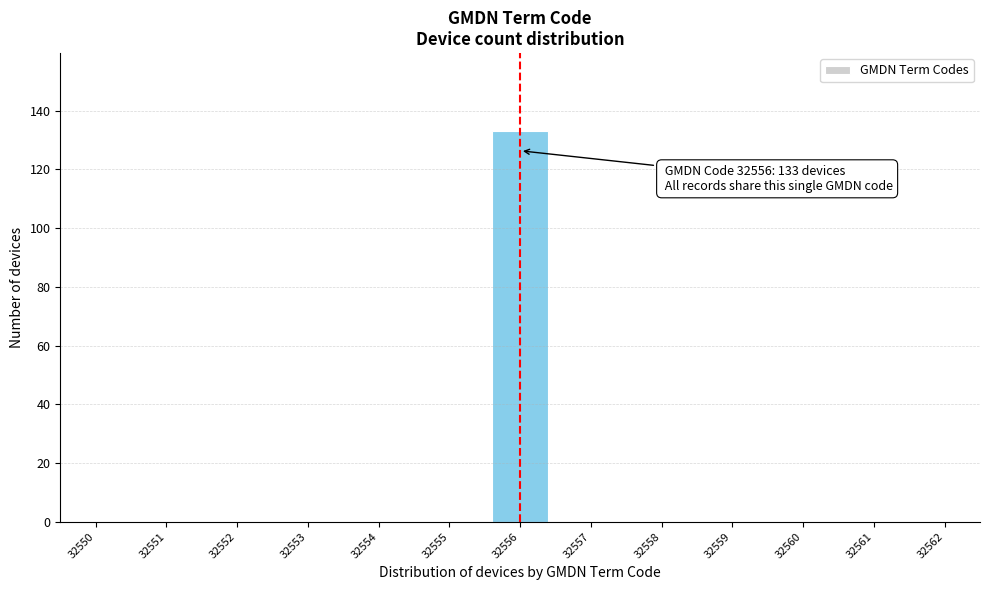

Over which range of the x-axis is the bar tallest?

32555.5 to 32556.5